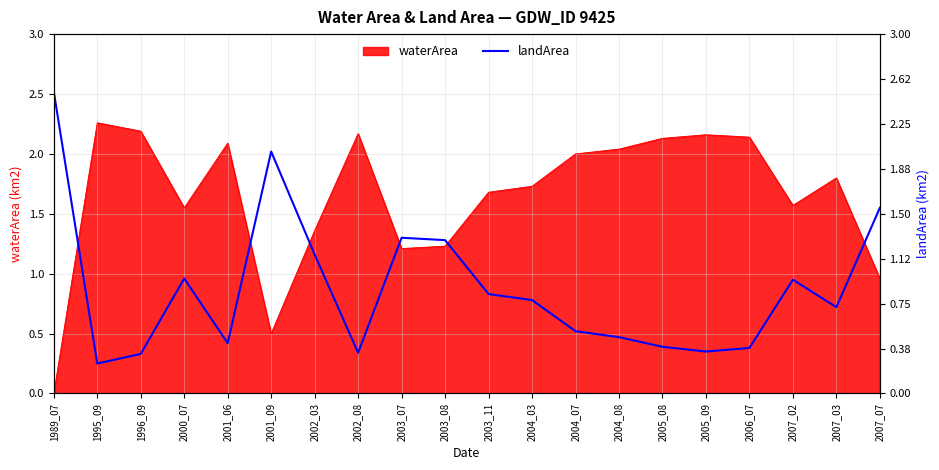

List the labels in order of value, smallest first.

1995_09, 1996_09, 2002_08, 2005_09, 2006_07, 2005_08, 2001_06, 2004_08, 2004_07, 2007_03, 2004_03, 2003_11, 2007_02, 2000_07, 2002_03, 2003_08, 2003_07, 2007_07, 2001_09, 1989_07